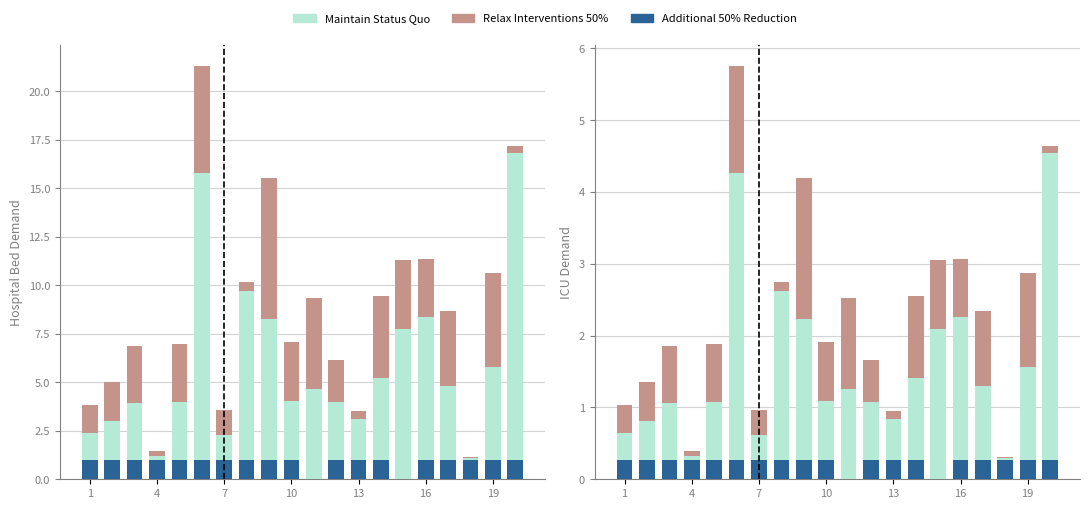

Reading left to right, what are all the values shown in this chart?

Additional 50% Reduction: 0.3	0.3	0.3	0.3	0.3	0.3	0.3	0.3	0.3	0.3	0.0	0.3	0.3	0.3	0.0	0.3	0.3	0.3	0.3	0.3
Maintain Status Quo: 0.4	0.5	0.8	0.1	0.8	4.0	0.3	2.4	2.0	0.8	1.3	0.8	0.6	1.1	2.1	2.0	1.0	0.0	1.3	4.3
Relax Interventions 50%: 0.4	0.5	0.8	0.1	0.8	1.5	0.3	0.1	2.0	0.8	1.3	0.6	0.1	1.1	1.0	0.8	1.0	0.0	1.3	0.1